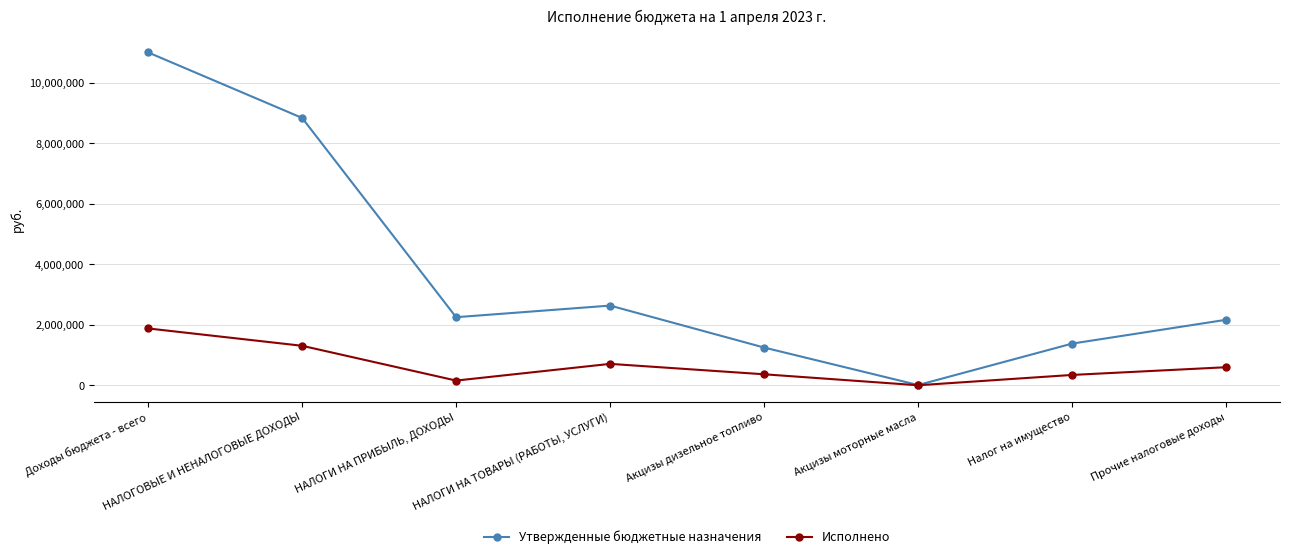

How many interior local valleys does the Исполнено series have?

2